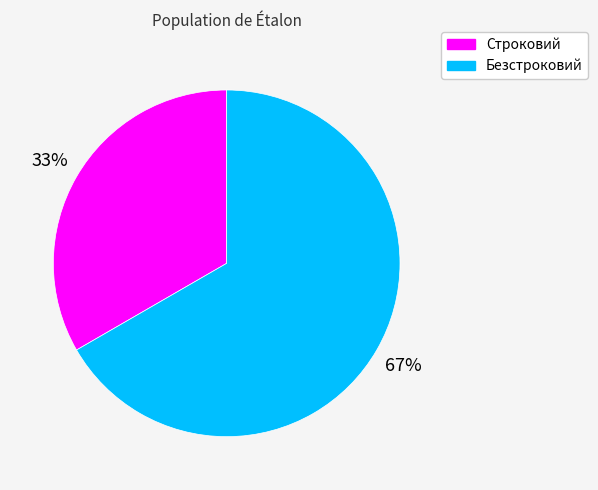

What is the ratio of the value at Строковий to the value at Безстроковий?

0.5